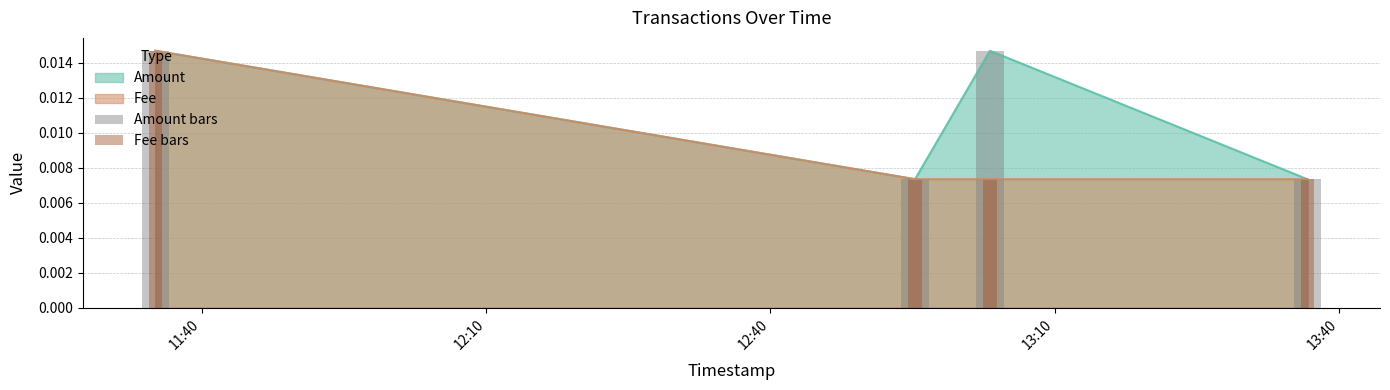

Is it true that Amount bars equals 0.0 at 13:40?

True